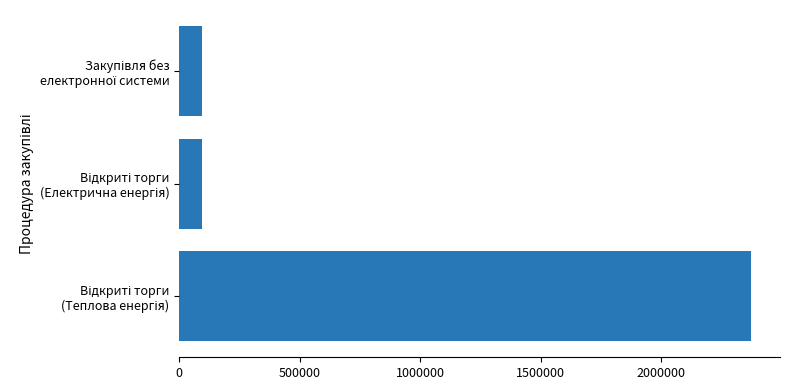

What is the average value?

855392.7